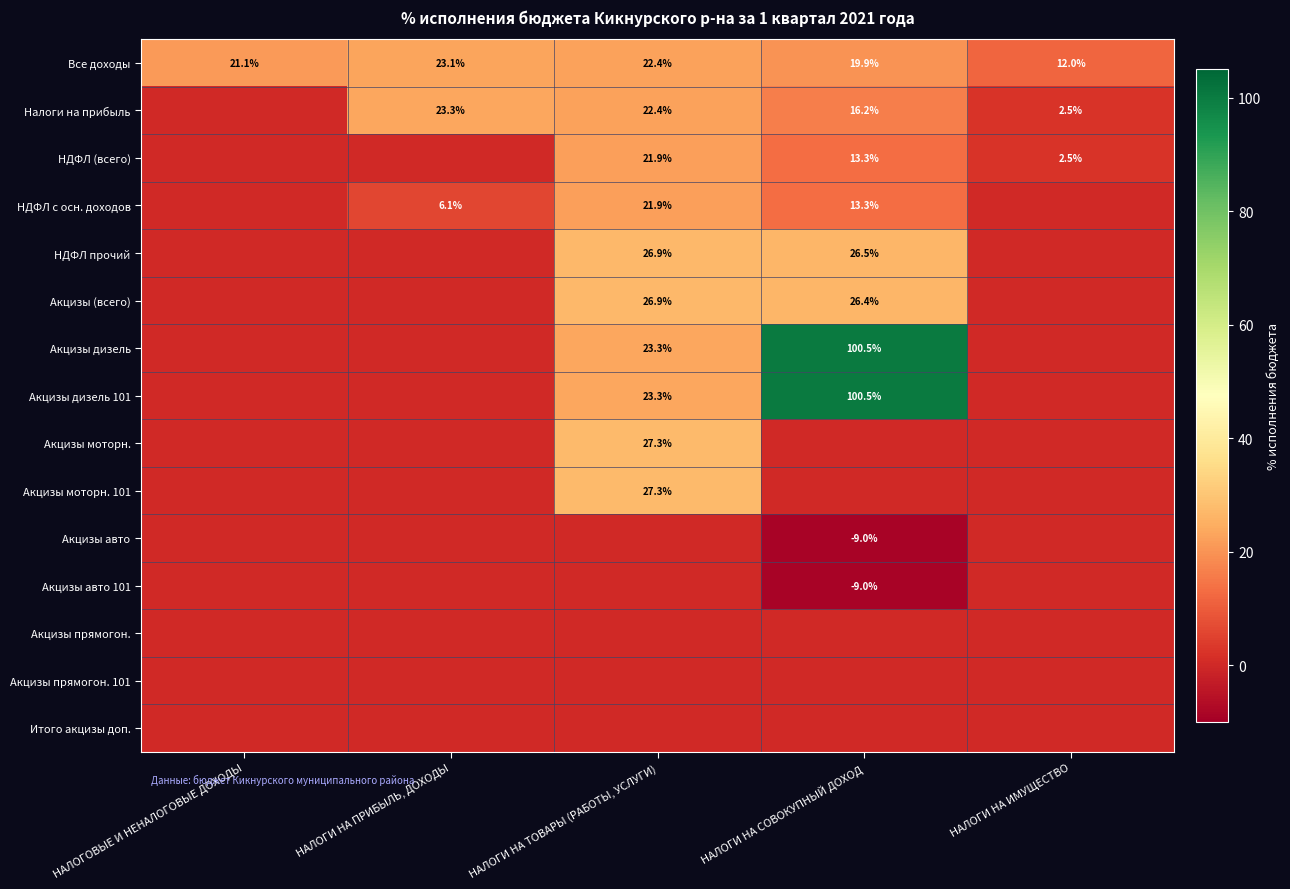

What is the difference between the НДФЛ прочий values at НАЛОГИ НА ТОВАРЫ (РАБОТЫ, УСЛУГИ) and НАЛОГИ НА СОВОКУПНЫЙ ДОХОД?

0.4